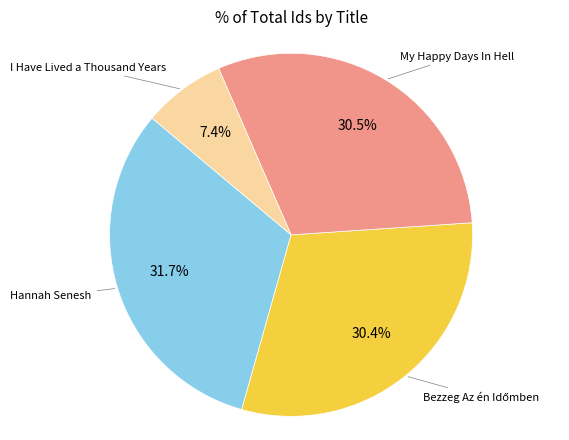

Does any single category account for the majority?

No